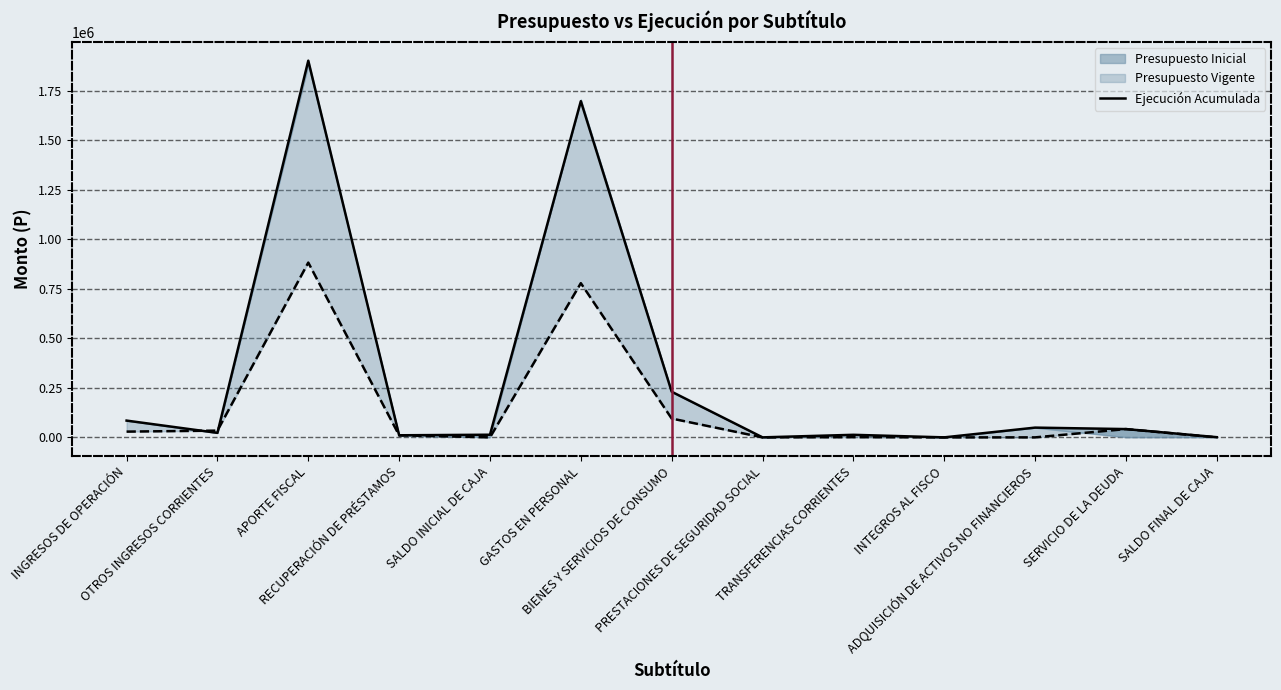

What is the value of the 1st point from the left?

84746